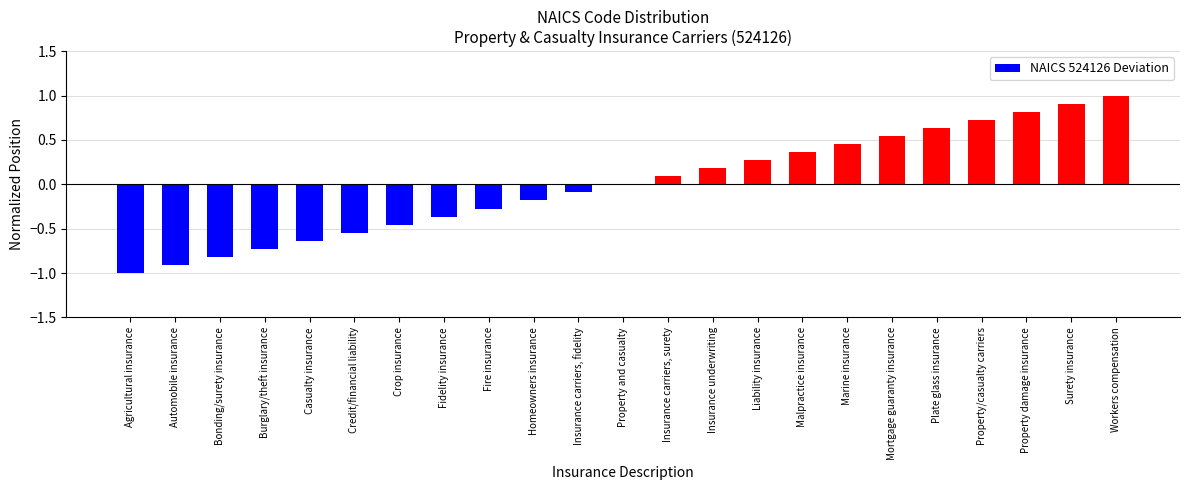

How many categories are shown in the chart?

23